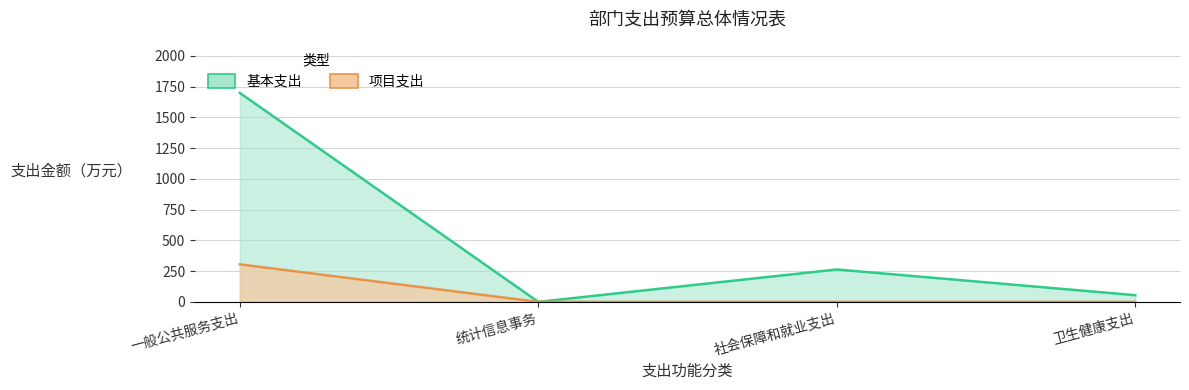

What is the sum of the 项目支出 values at 统计信息事务 and 一般公共服务支出?

305.0